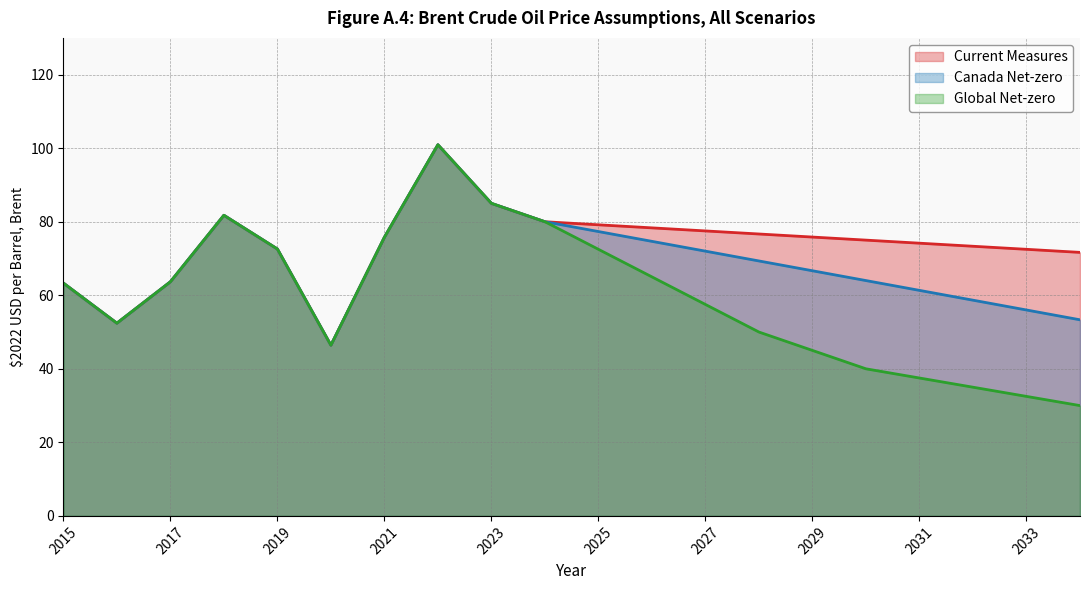

List the series in order of their overall mean, highest first.

Current Measures, Canada Net-zero, Global Net-zero